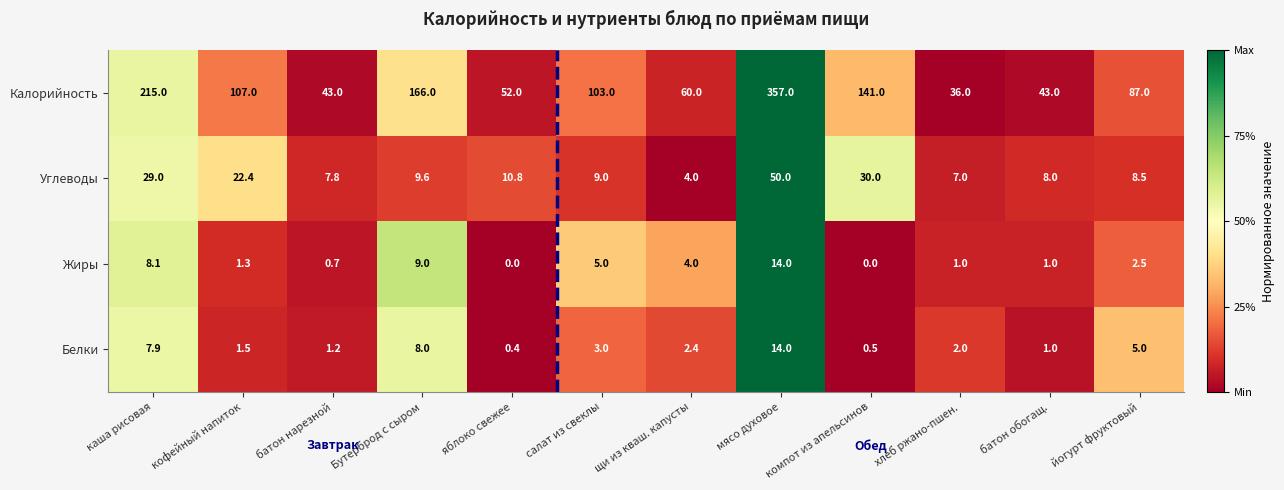

What is the sum of all Жиры values?

46.6